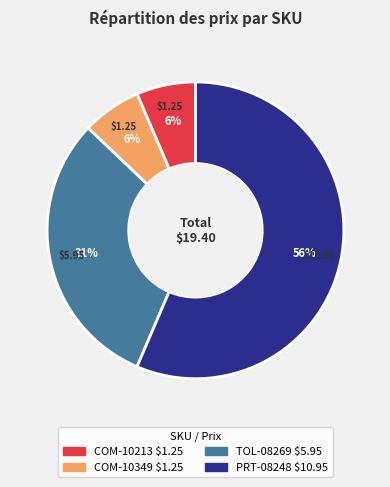

Combined, do TOL-08269 and COM-10213 account for over 50%?

No